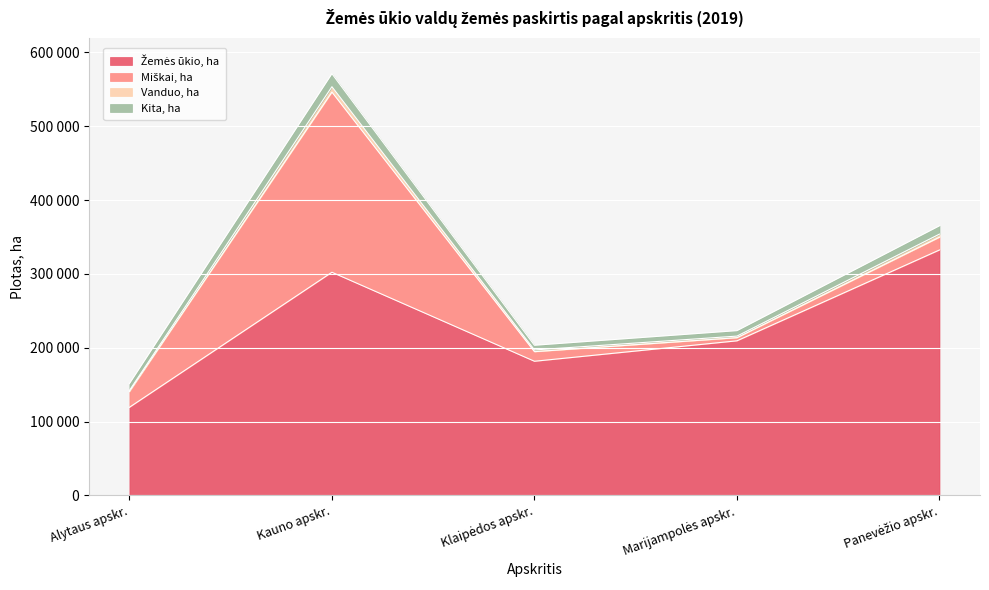

Does the chart display data point markers on the line(s)?

No